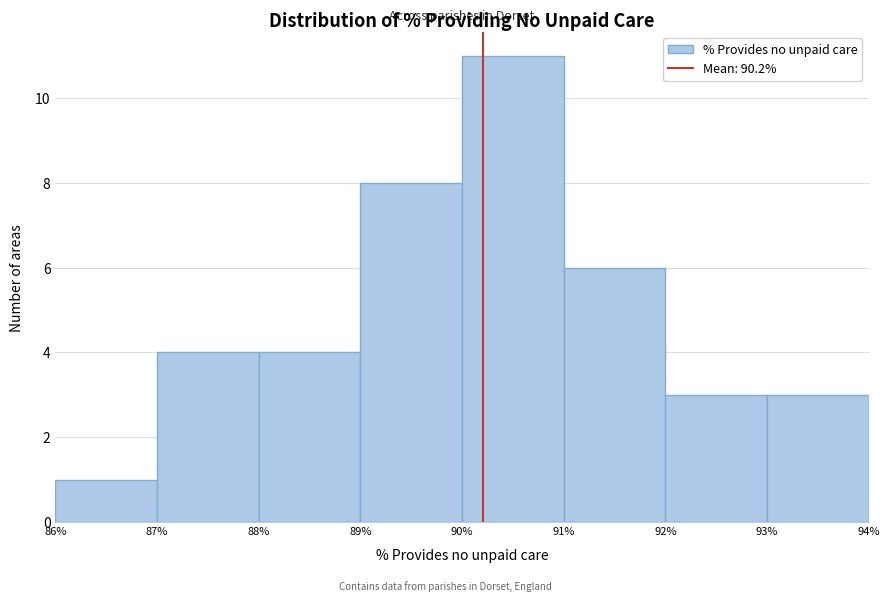

How tall is the bar that spans 93% to 94% on the x-axis? The values are not printed on the chart, so give them approximately, as read against the axis.

3